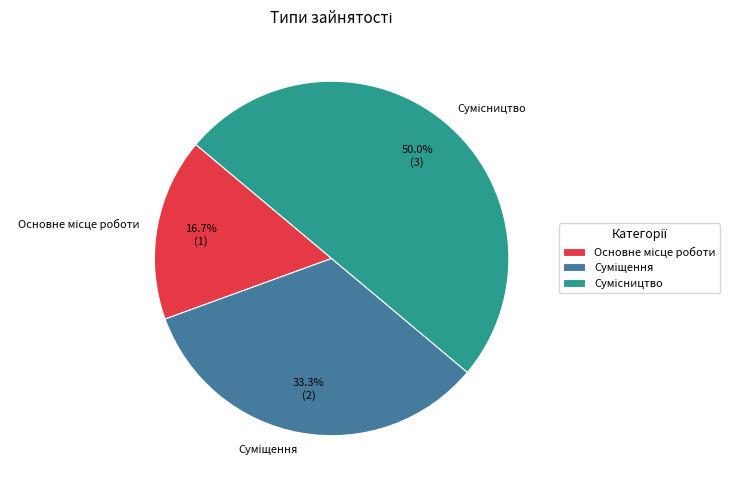

How many slices are in this pie chart?

3